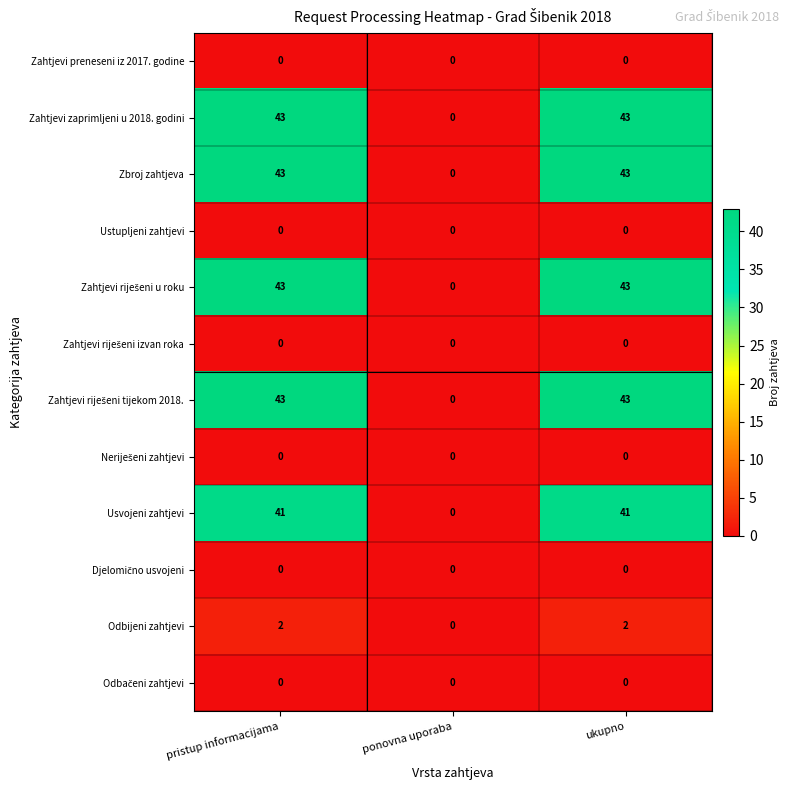

What is the greatest value displayed?

43